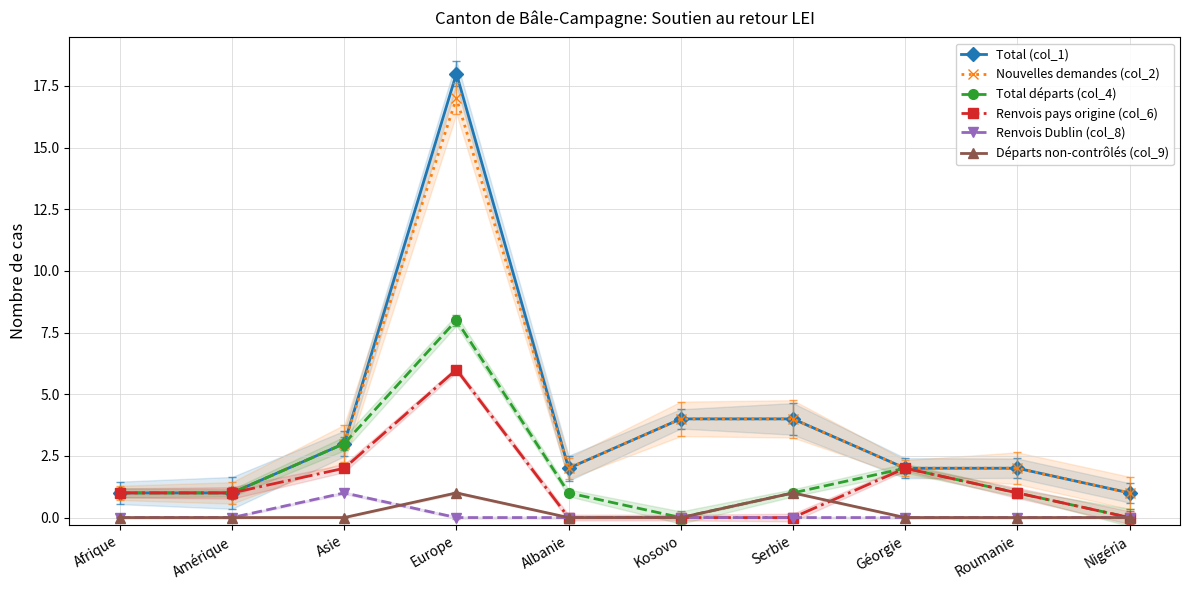

What is the average value of the Total départs (col_4) series?

2